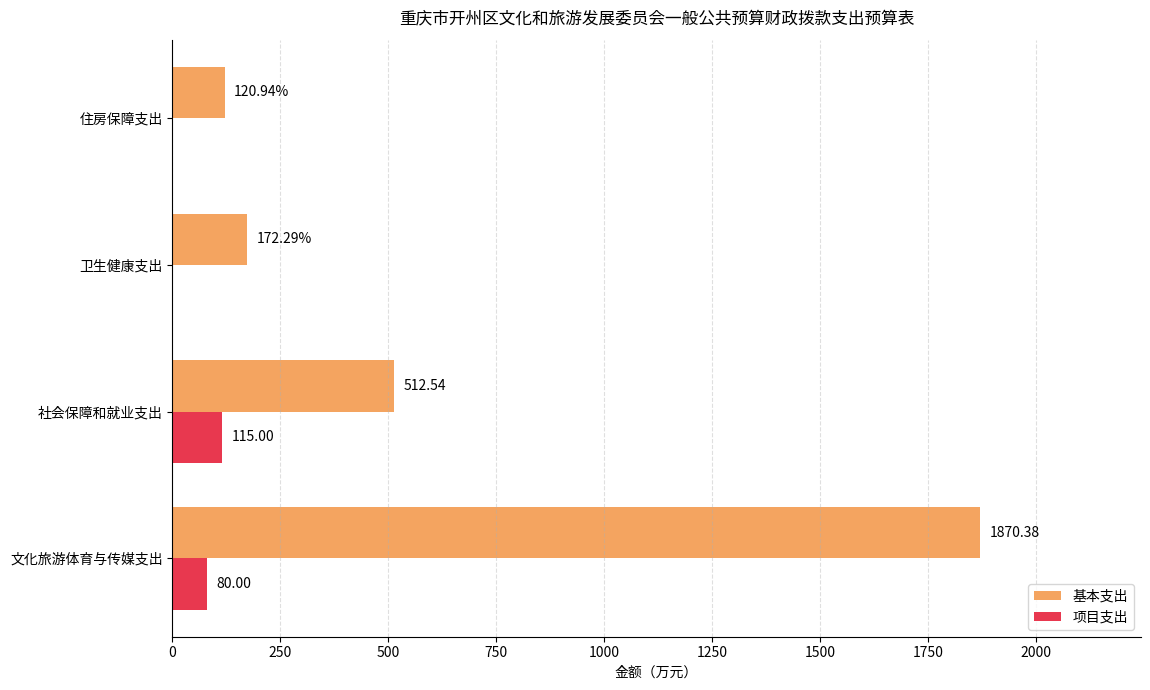

Which series has the largest total across all categories?

基本支出